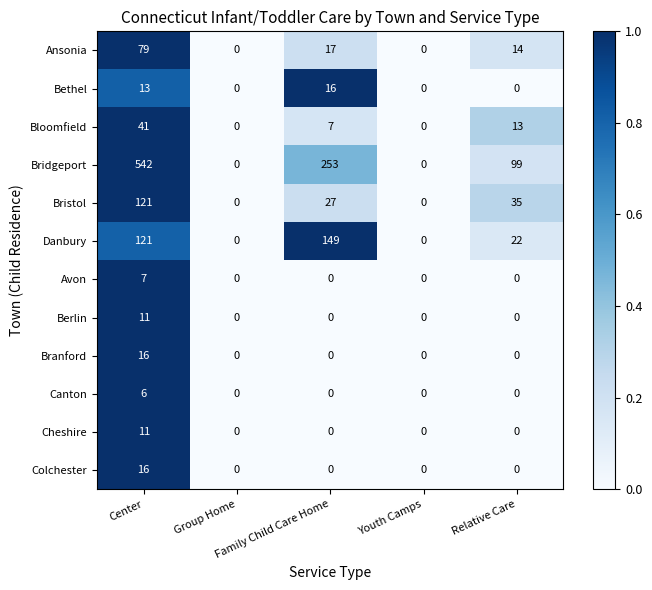

What is the sum of all Bristol values?

183